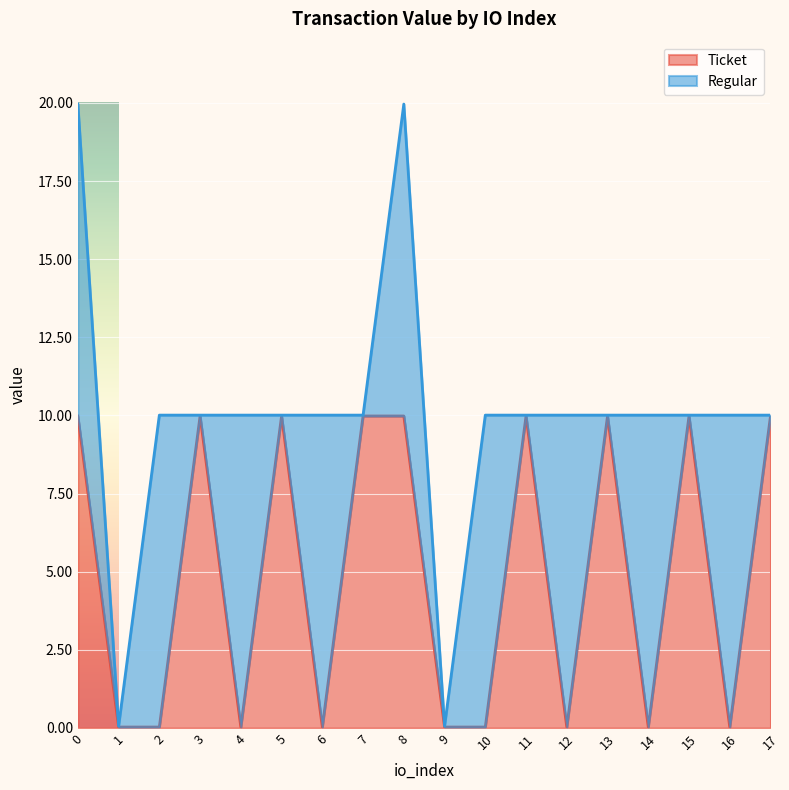

How many lines are shown in the chart?

2